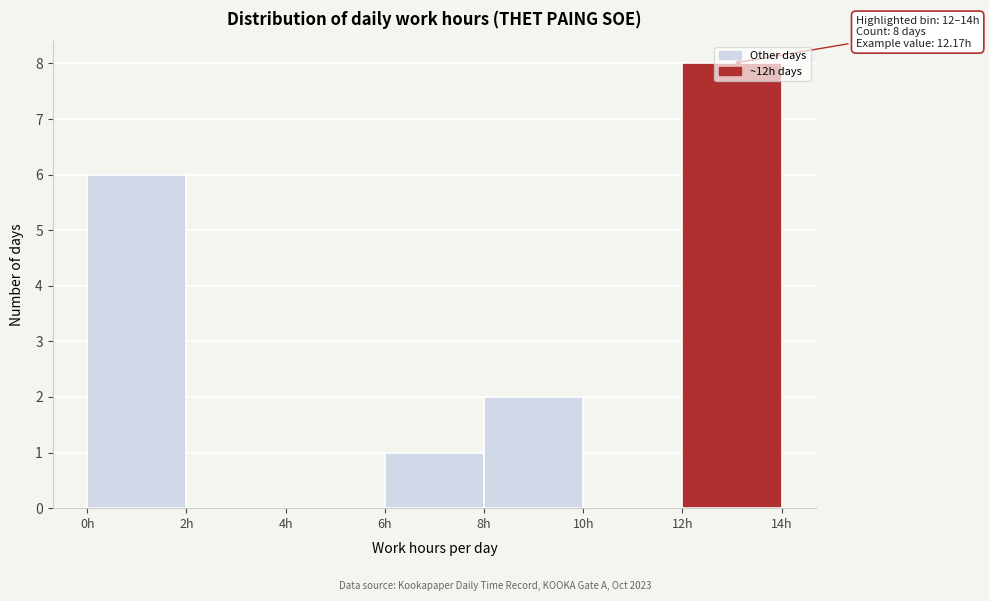

Which range on the x-axis has the tallest bar?

12 to 14